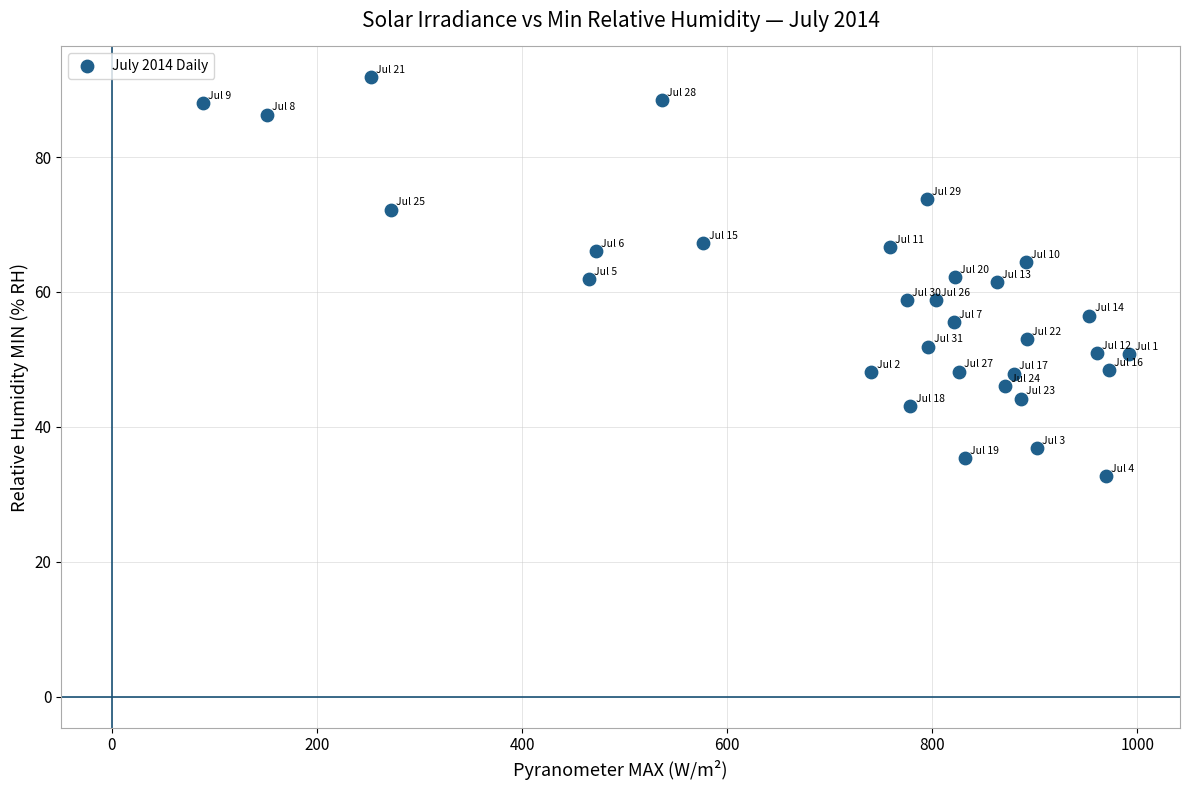

What is the range of Y values (max minus min)?

59.1